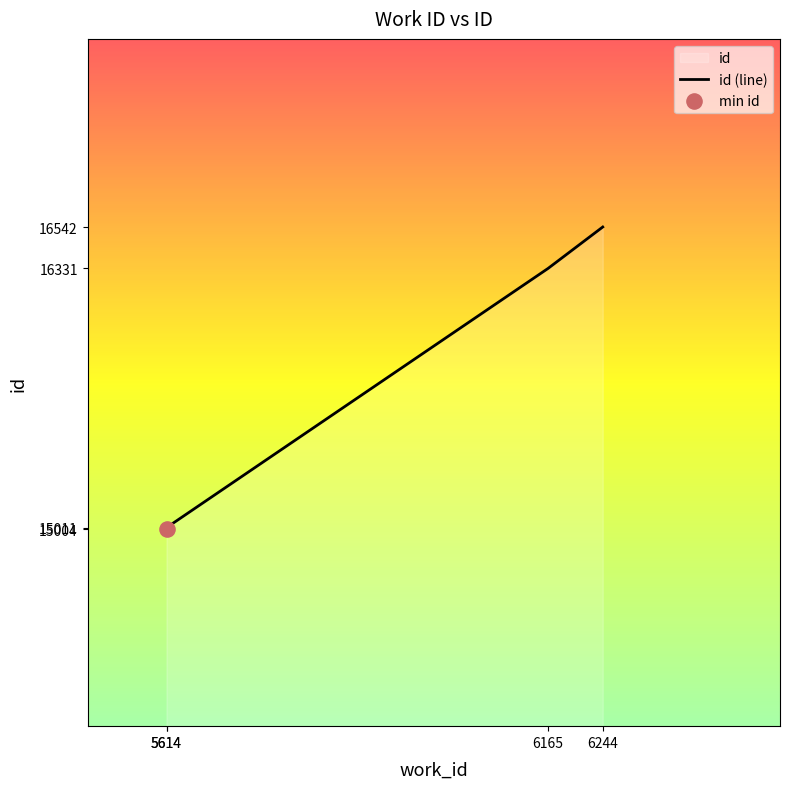

Which has a higher value, 5614 or 6165?

6165